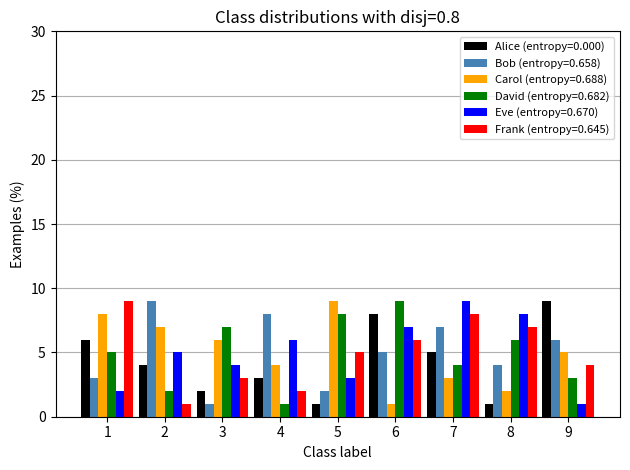

What is the sum of all David (entropy=0.682) values?

45